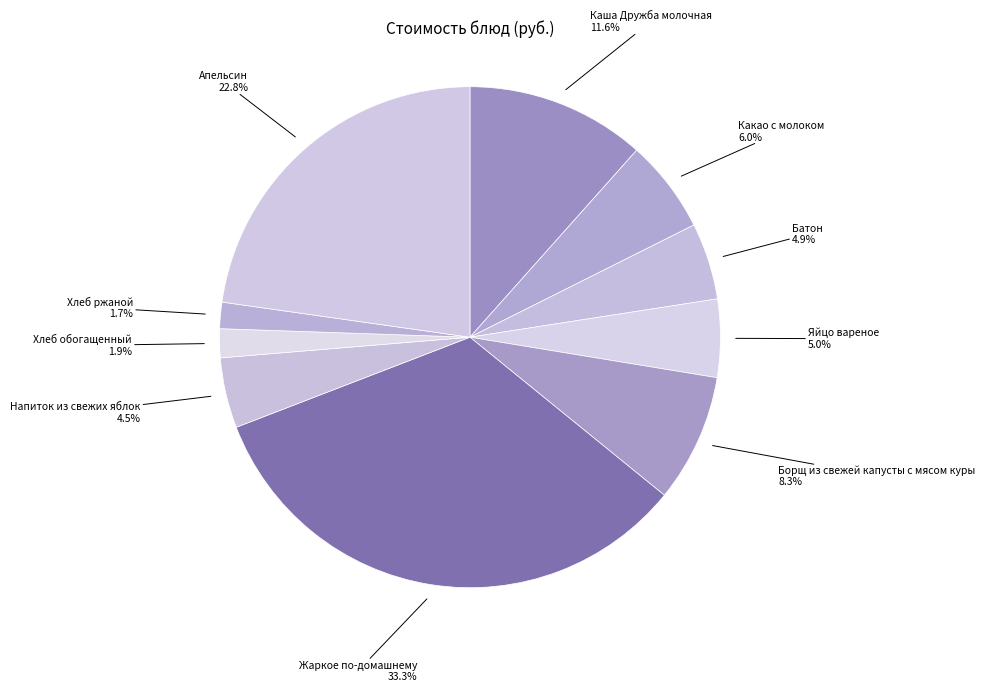

To the nearest percent, what is the difference between the Борщ из свежей капусты с мясом куры and Каша Дружба молочная slice percentages?

3%